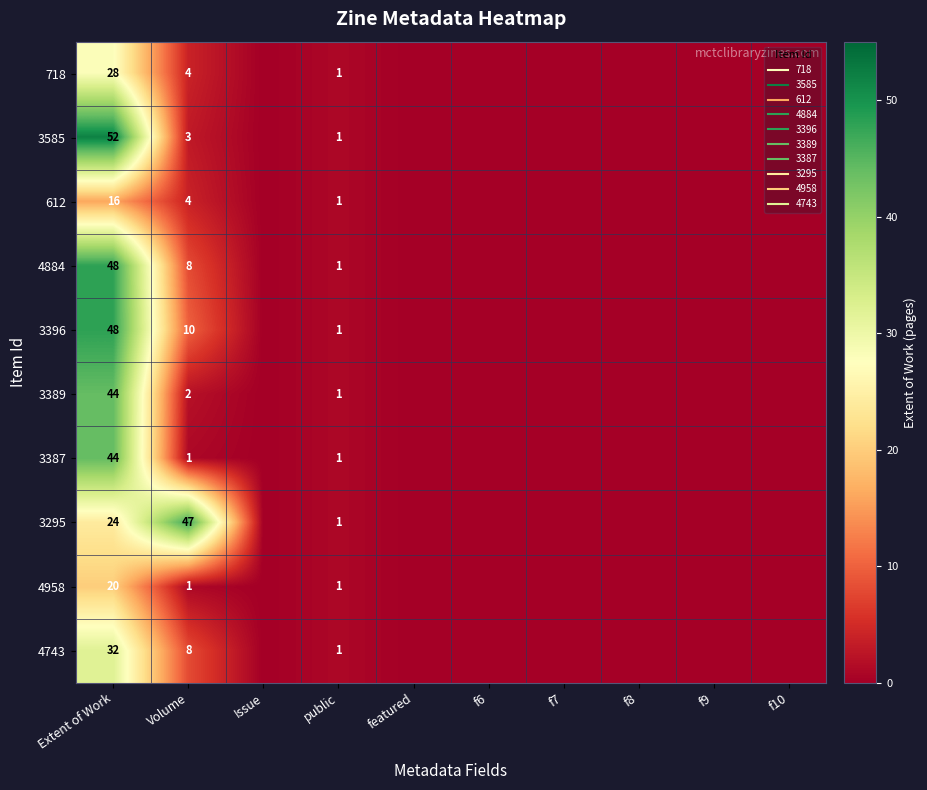

At how many categories does at least one series exceed 44?

2